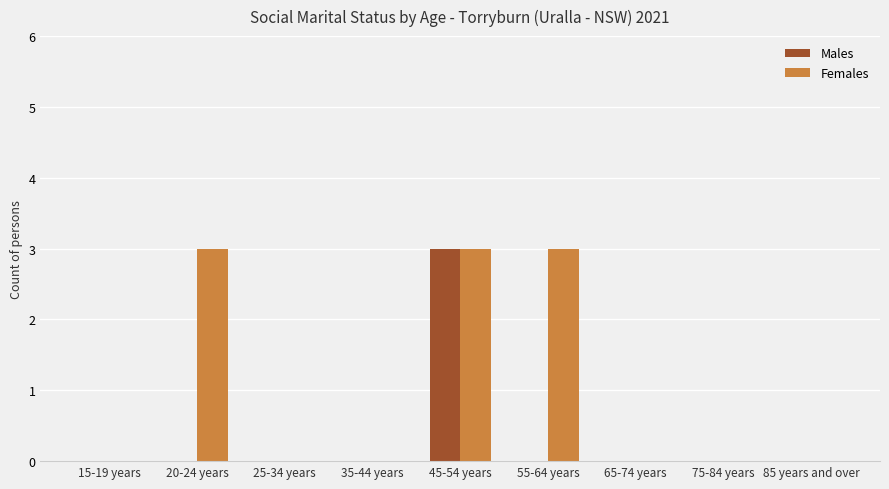

What is the total value across all series at 20-24 years?

3